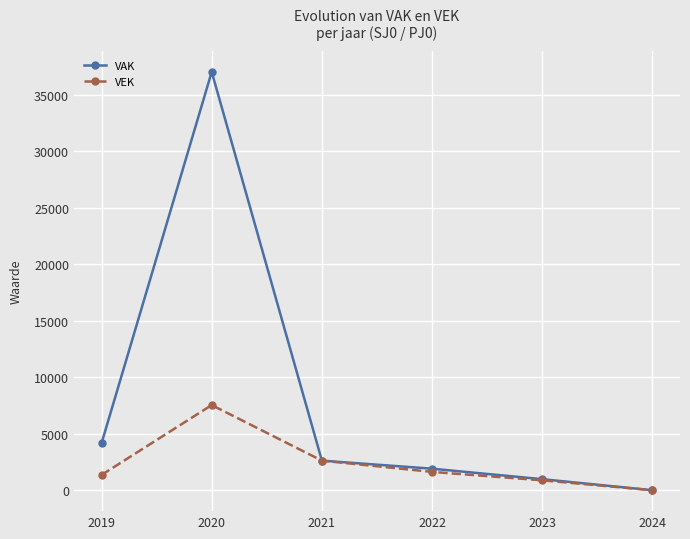

Between 2019 and 2020, which series saw the biggest shift?

VAK